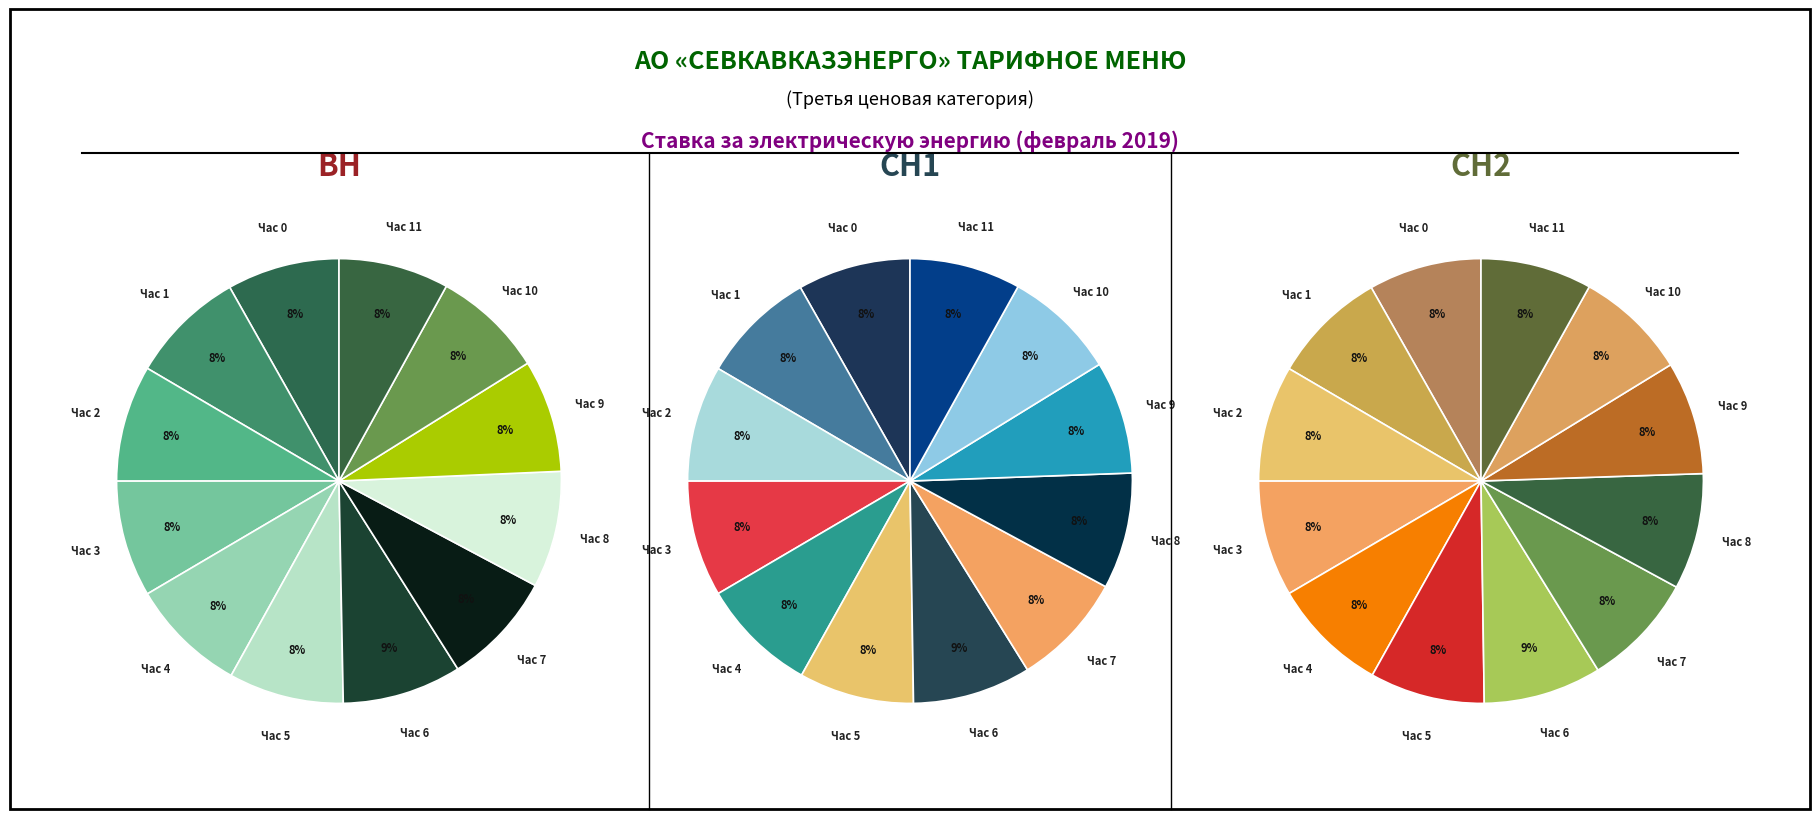

To the nearest percent, what percentage of the pie is Час 1?

8%